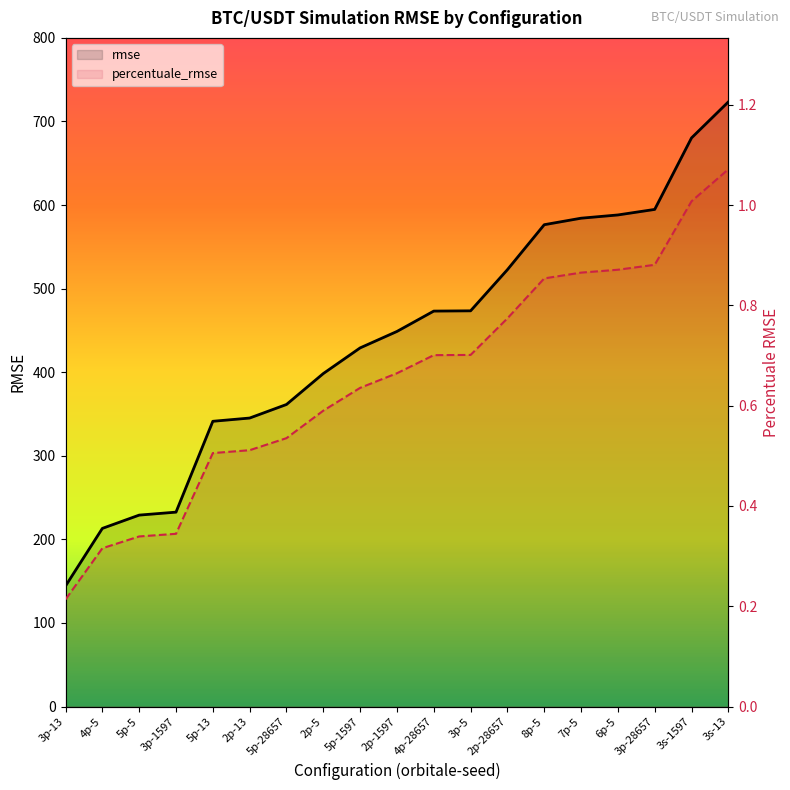

How many lines are shown in the chart?

2